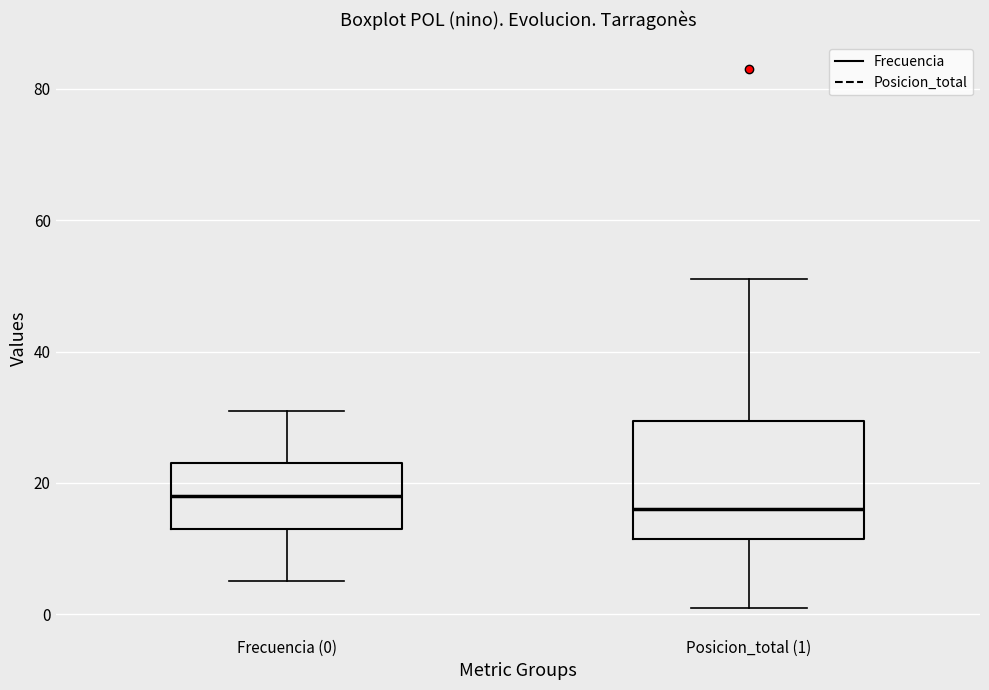

Reading left to right, transcribe this box plot: for each box, give where its median line is, the range the box spans, and where its two whiskers end, as read against the y-axis. The values are not printed on the chart, so give them approximately, as read against the axis.

Frecuencia (0): median 18, box 14 to 24, whiskers 6 to 32
Posicion_total (1): median 16, box 12 to 30, whiskers 2 to 52